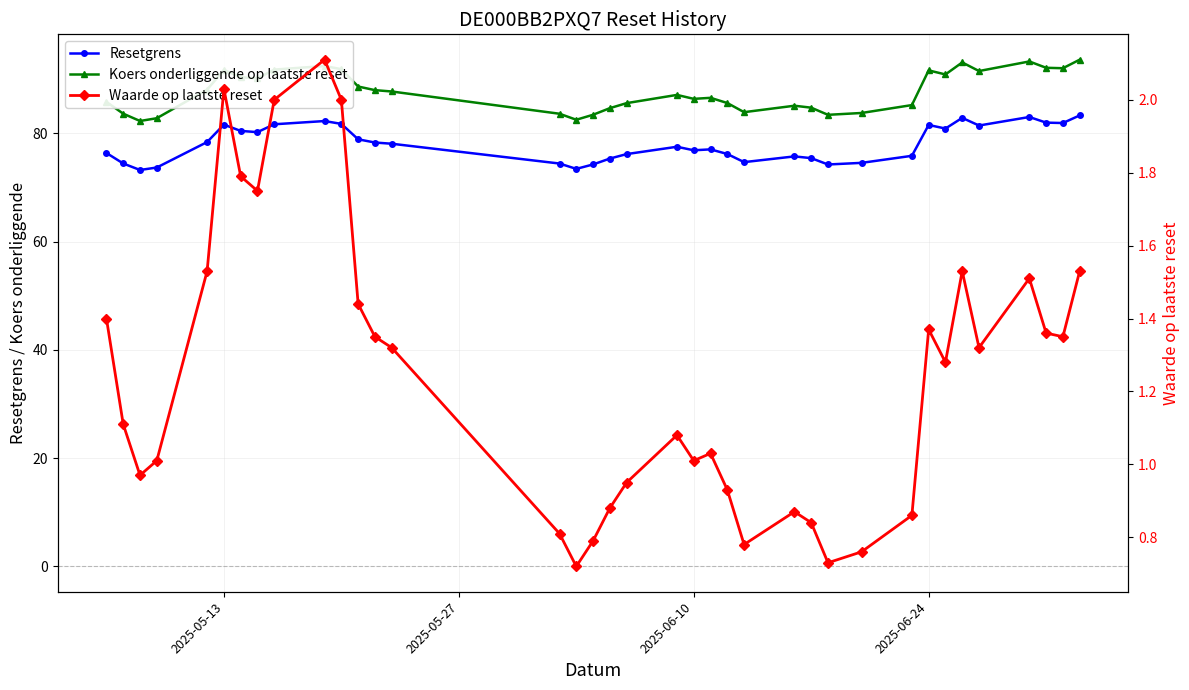

True or false: Waarde op laatste reset and Resetgrens intersect in this chart.

False